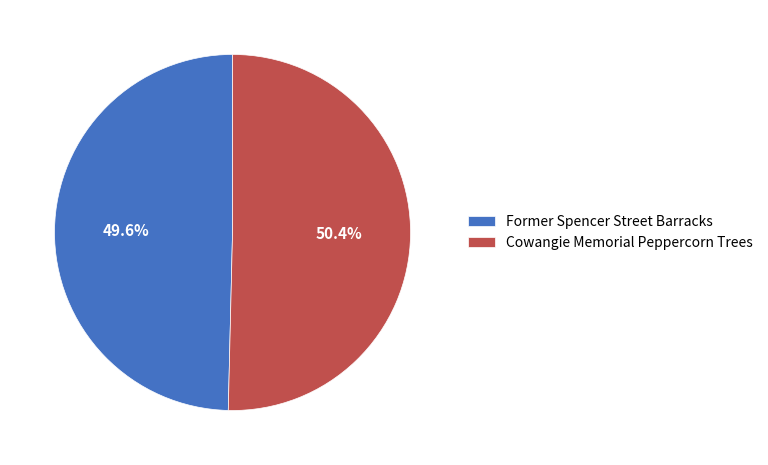

How many segments does this pie chart have?

2